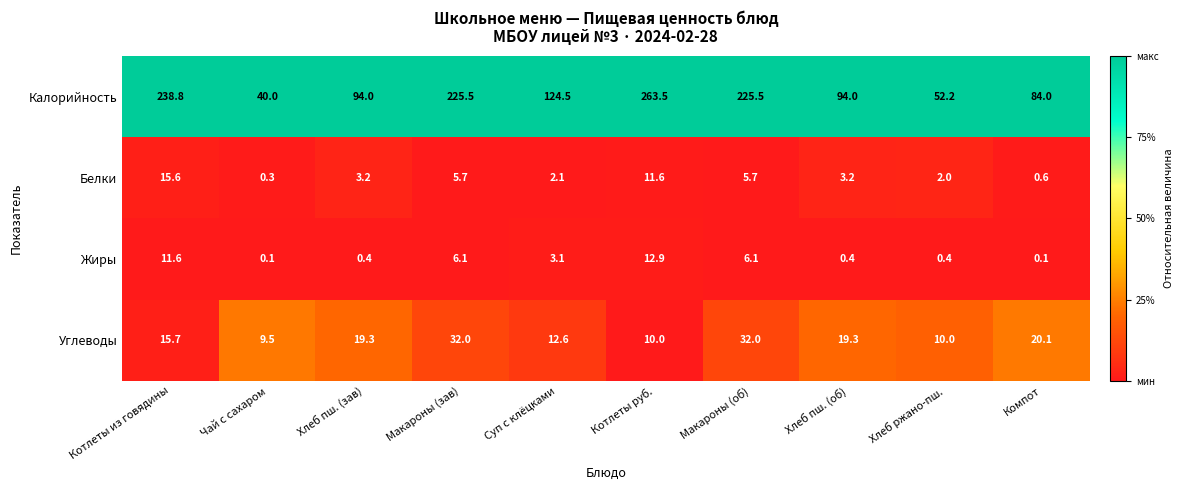

True or false: Жиры has a value of 17.3 at Котлеты из говядины.

False